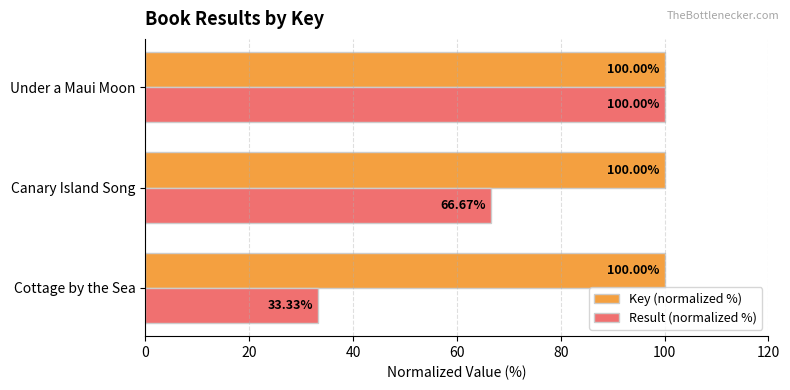

Where is Key (normalized %) nearest to the value 99?

Under a Maui Moon